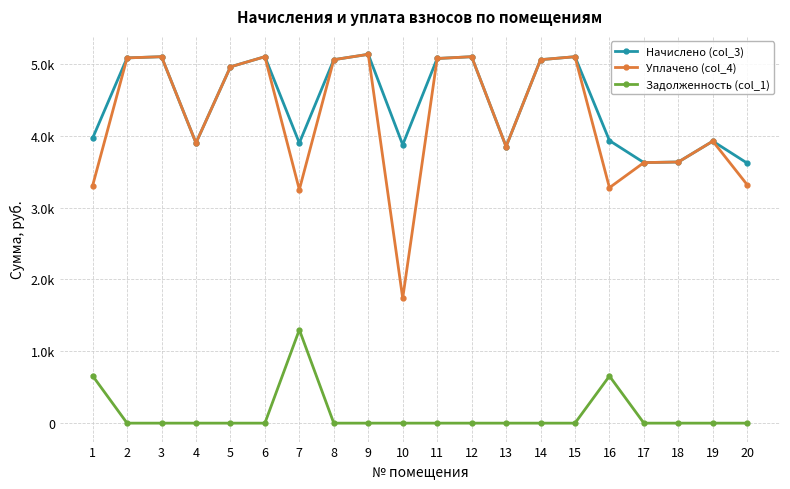

What is the greatest value displayed?

5133.6